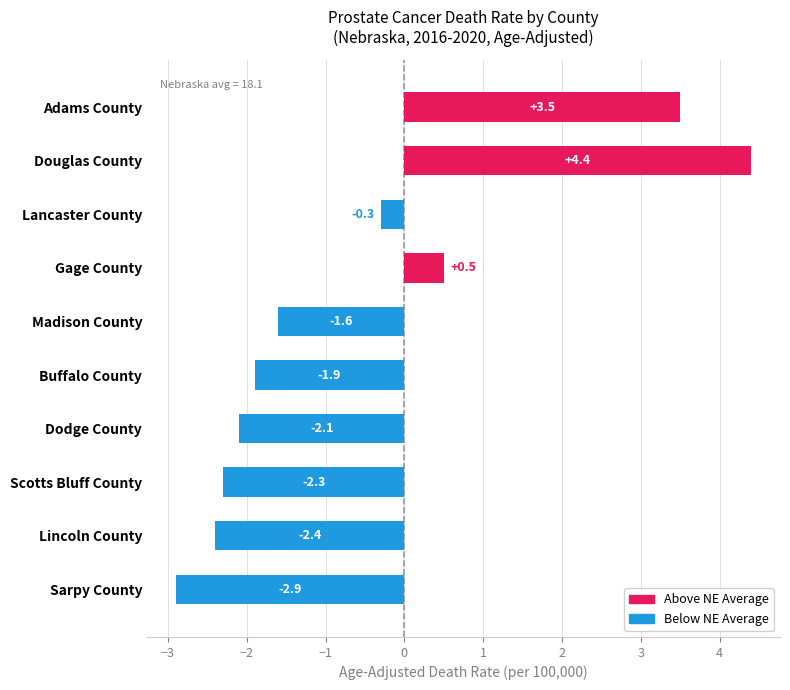

True or false: the data shows -3.1 at Buffalo County.

False